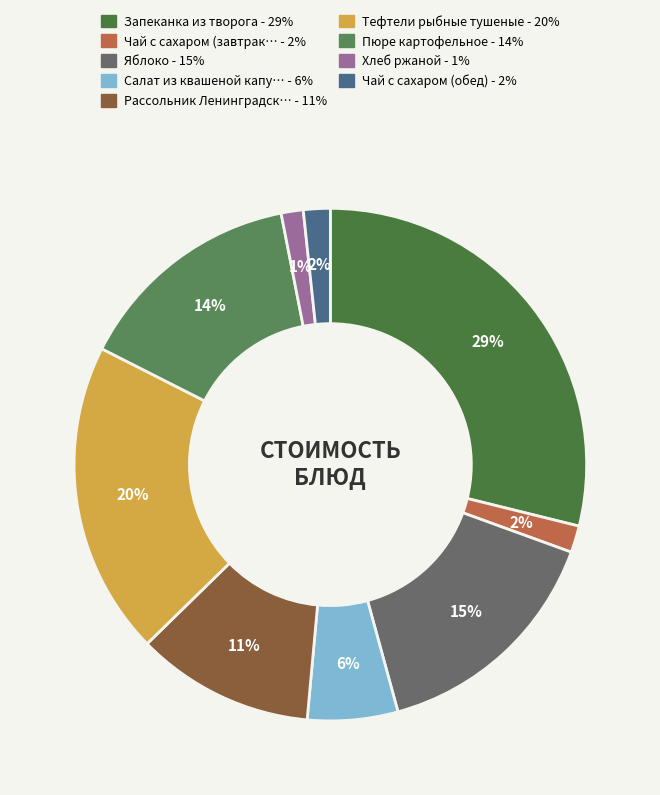

Count the number of slices in the pie.

9